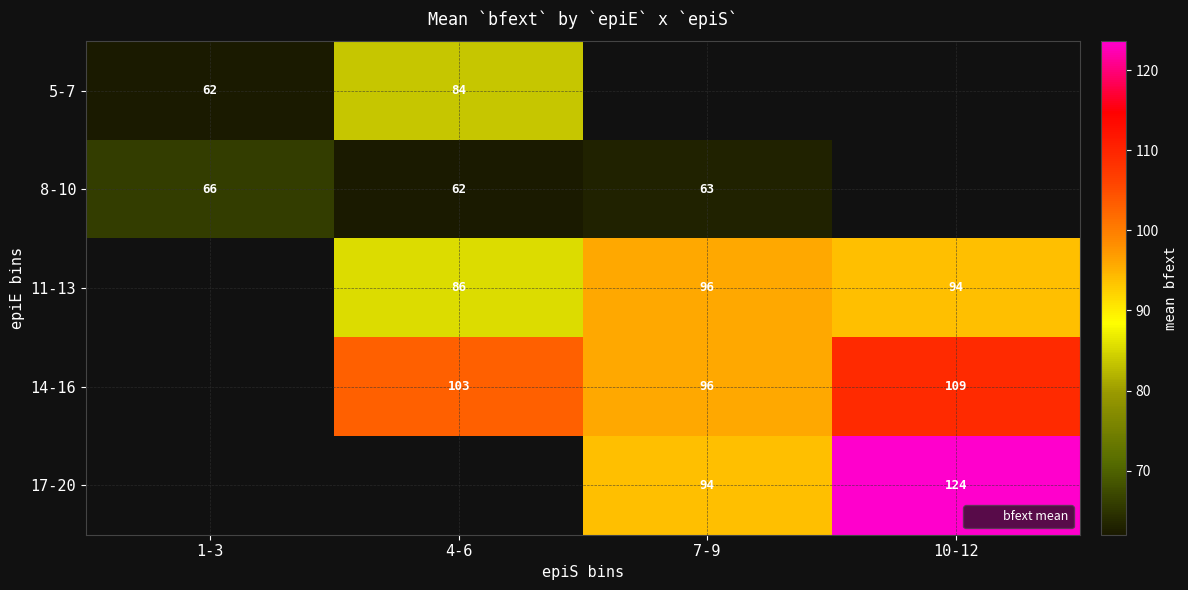

How many categories are shown in the chart?

4